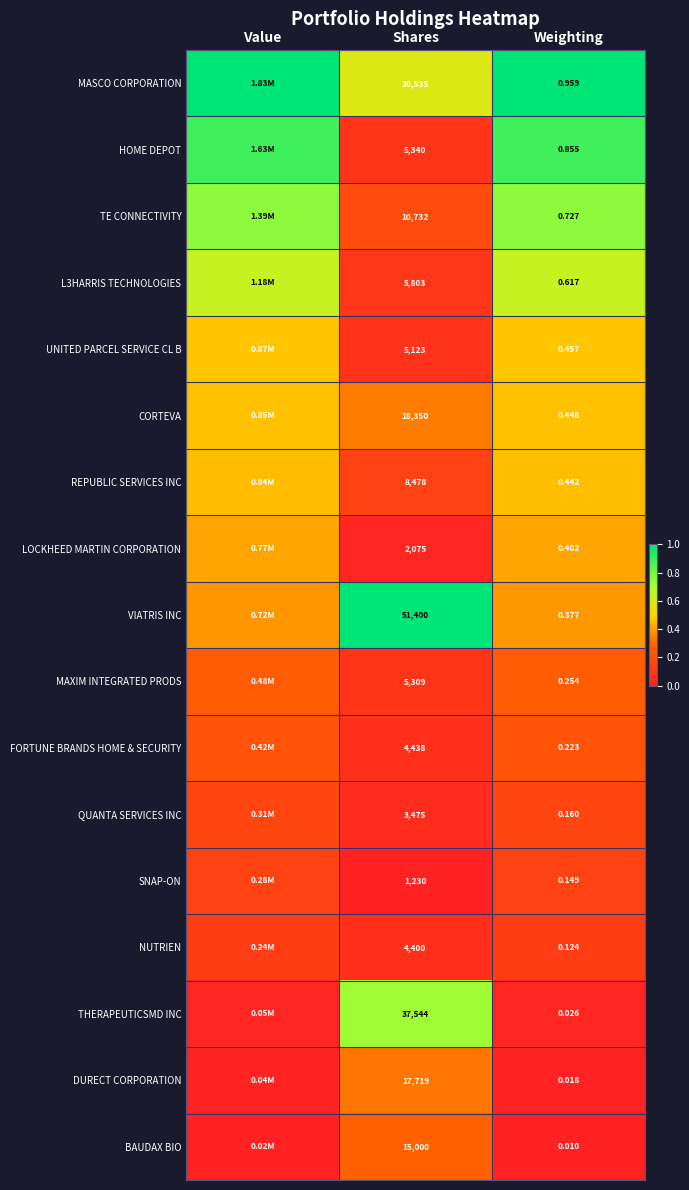

The TE CONNECTIVITY series shows 0.3 at Shares. True or false?

False